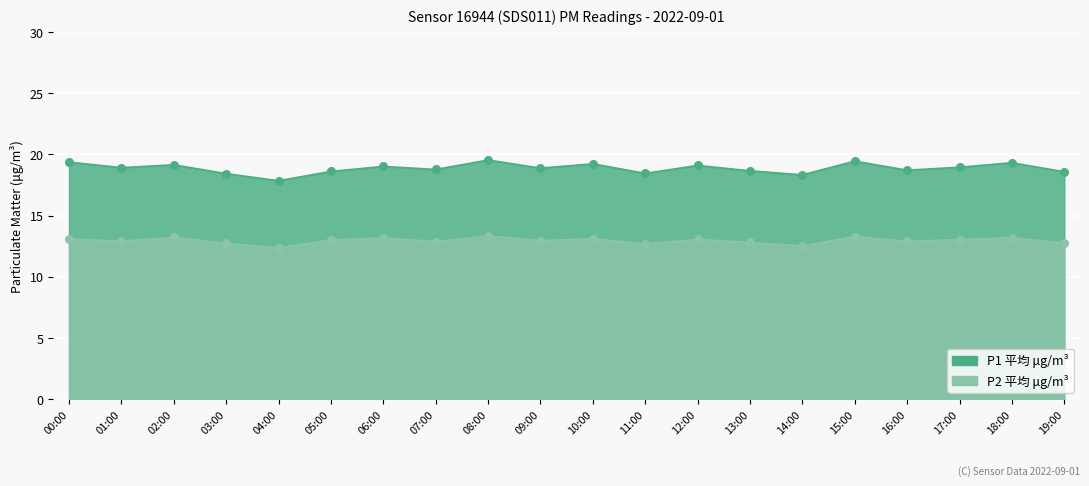

Which series has the largest total across all categories?

P1